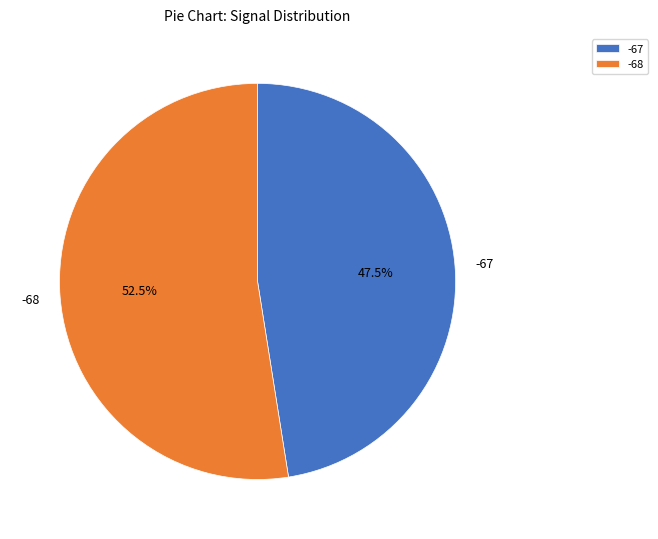

Rank the categories by value from lowest to highest.

-67, -68